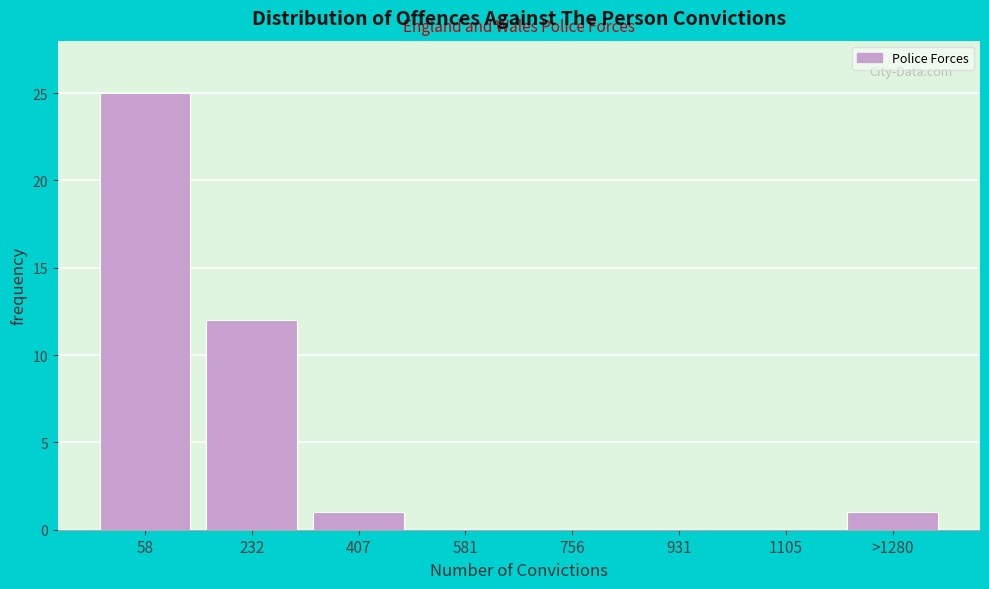

Reading right to left, transcribe all the data shown in this chart.

>1280=1	1105=0	931=0	756=0	581=0	407=1	232=12	58=25